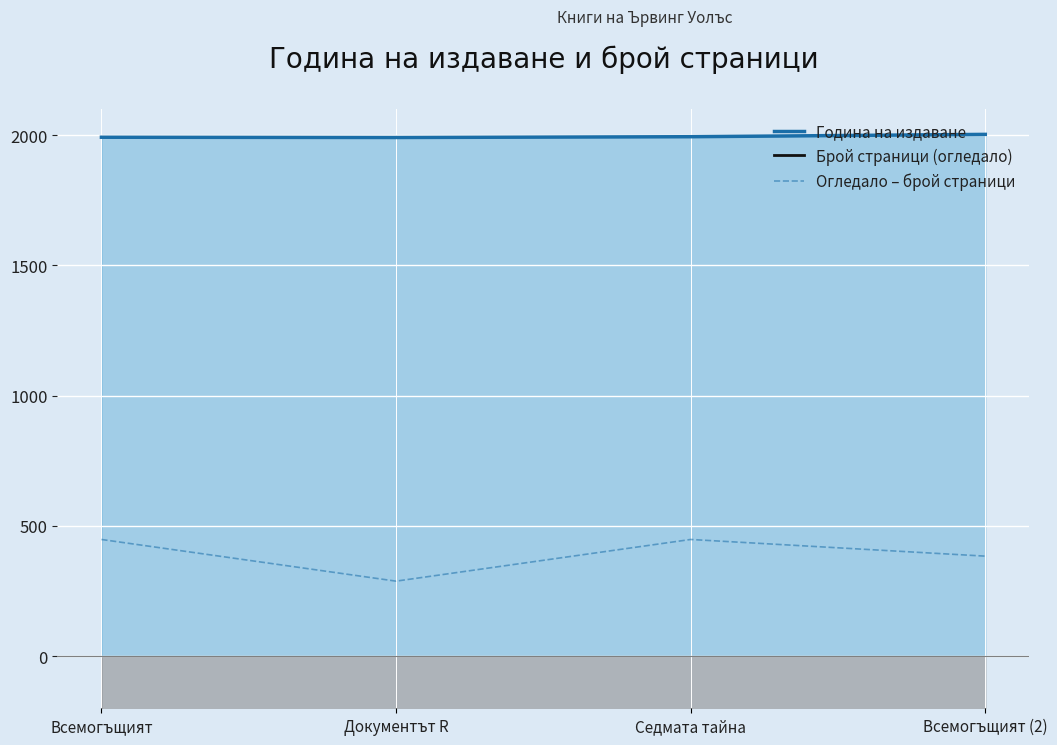

True or false: Година на издаване has a value of 669 at Седмата тайна.

False